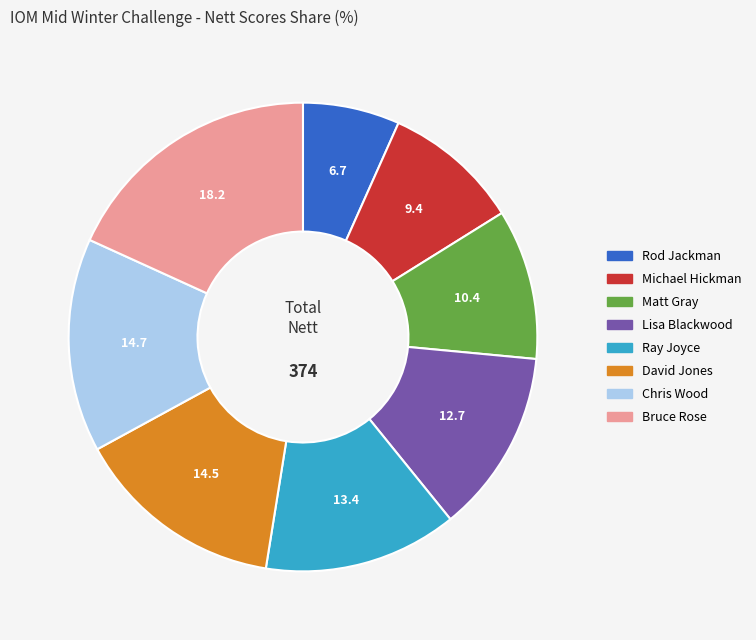

The Chris Wood slice represents 21% of the pie. True or false?

False